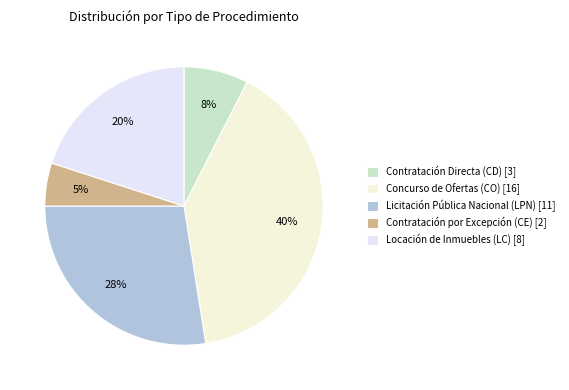

To the nearest percent, what is the average slice percentage?

20%